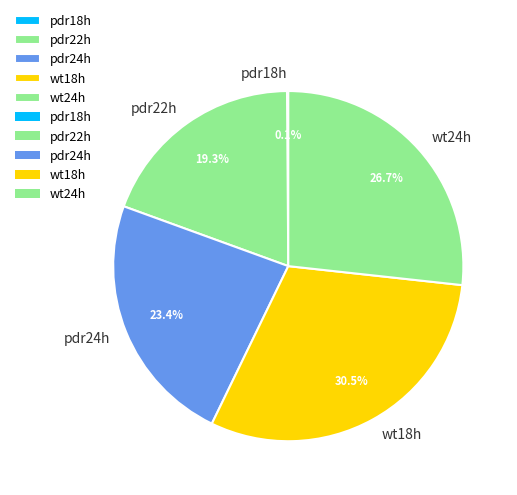

Does pdr24h represent more than half of the total?

No